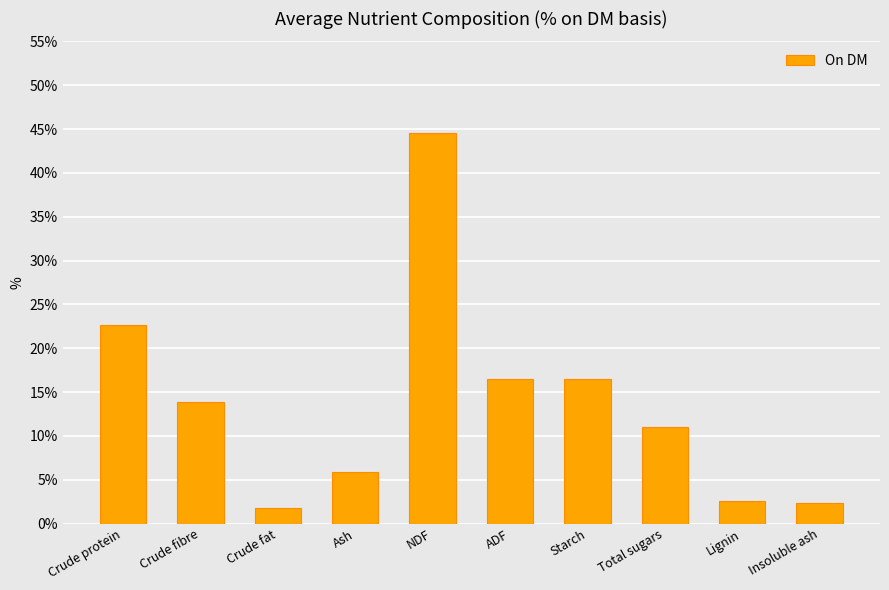

Reading left to right, extract all data points from this chart.

Crude protein=22.6	Crude fibre=13.9	Crude fat=1.8	Ash=5.9	NDF=44.6	ADF=16.5	Starch=16.5	Total sugars=11.0	Lignin=2.6	Insoluble ash=2.3